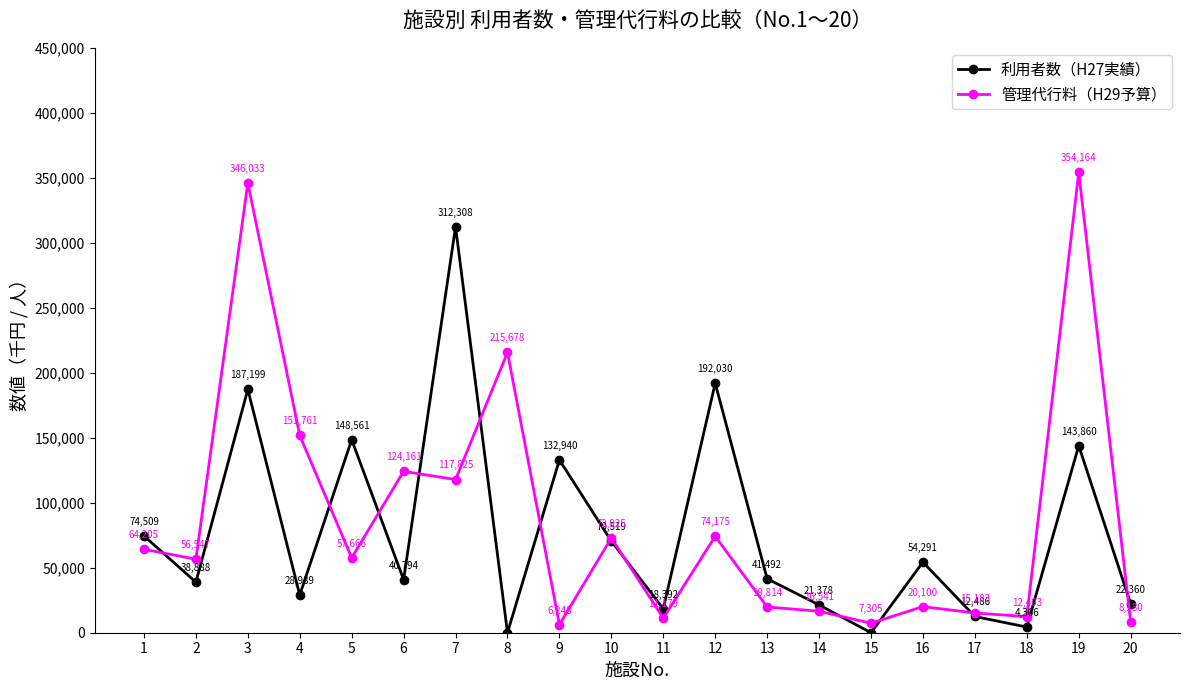

At which label does 管理代行料（H29予算） reach its peak?

19